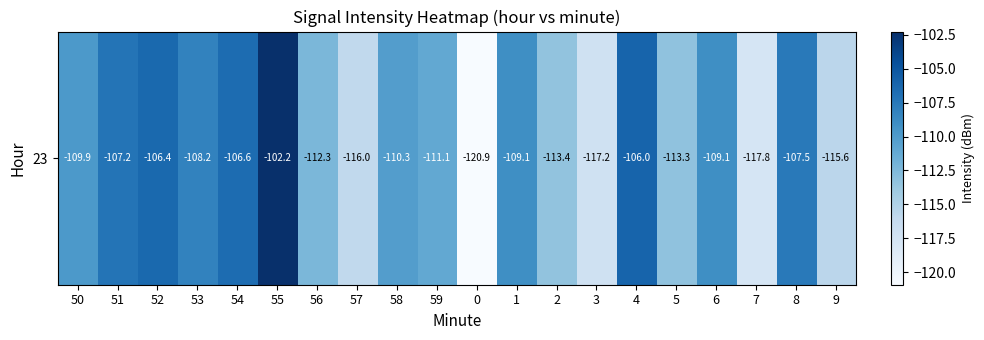

Rank the categories by value from lowest to highest.

0, 7, 3, 57, 9, 2, 5, 56, 59, 58, 50, 6, 1, 53, 8, 51, 54, 52, 4, 55